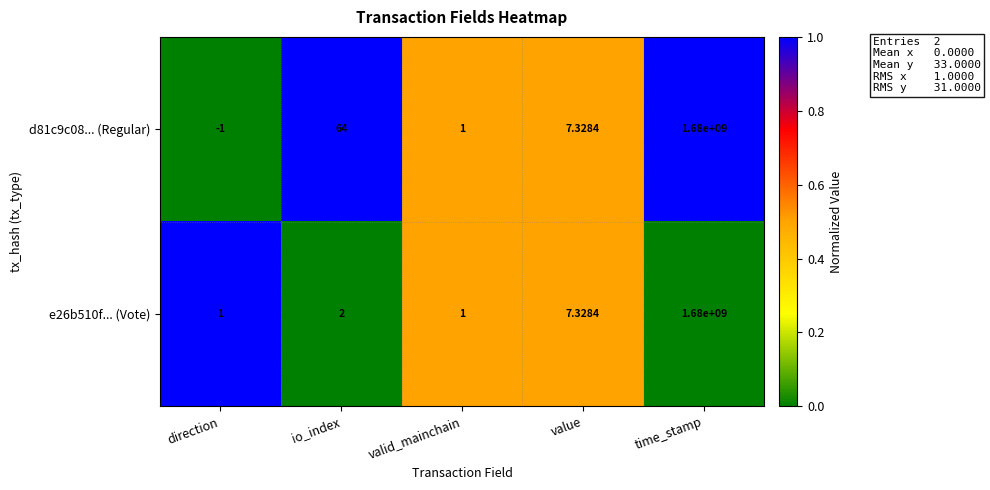

How many values in the e26b510f... (Vote) series are below 2?

2